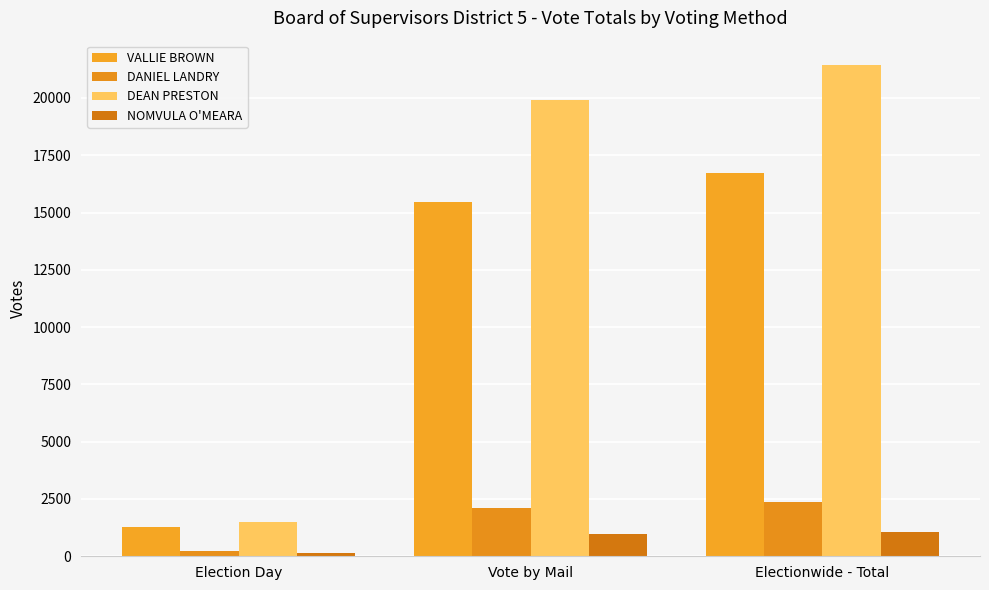

Reading right to left, list all the values displayed in this chart.

VALLIE BROWN: Electionwide - Total=16727	Vote by Mail=15456	Election Day=1271
DANIEL LANDRY: Electionwide - Total=2354	Vote by Mail=2122	Election Day=232
DEAN PRESTON: Electionwide - Total=21427	Vote by Mail=19917	Election Day=1510
NOMVULA O'MEARA: Electionwide - Total=1079	Vote by Mail=956	Election Day=123